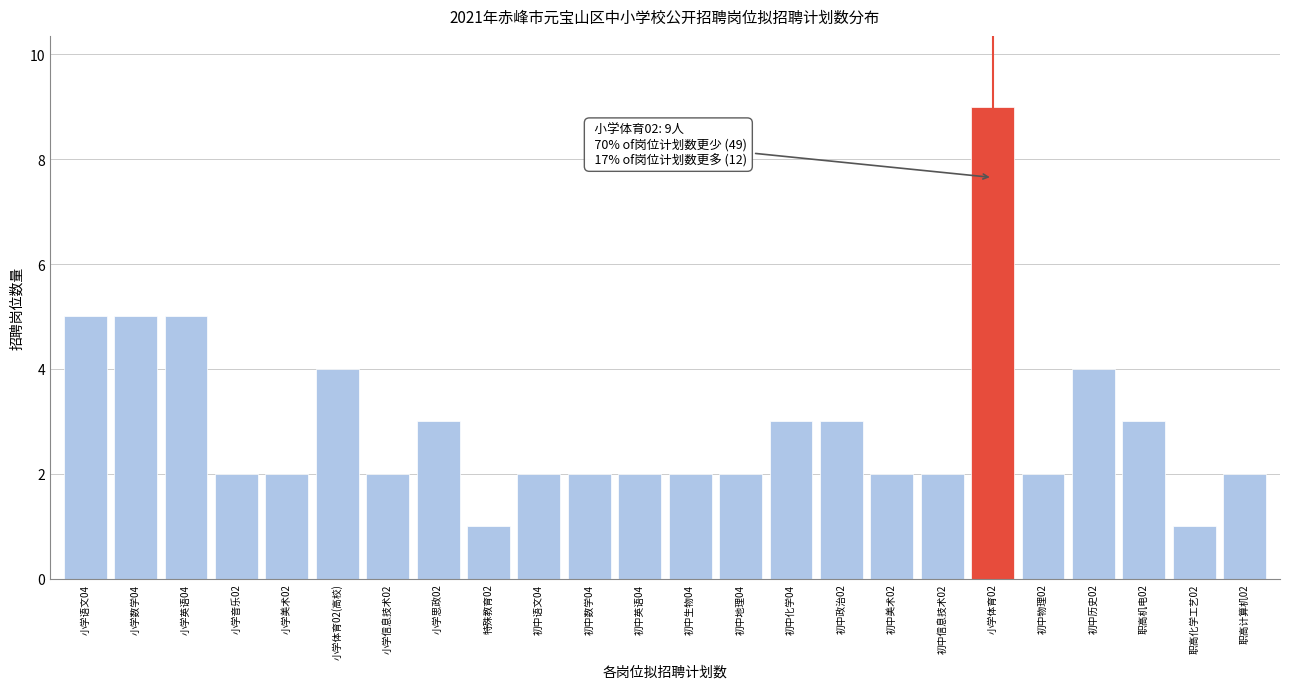

Reading left to right, extract all data points from this chart.

小学语文04=5	小学数学04=5	小学英语04=5	小学音乐02=2	小学美术02=2	小学体育02(高校)=4	小学信息技术02=2	小学思政02=3	特殊教育02=1	初中语文04=2	初中数学04=2	初中英语04=2	初中生物04=2	初中地理04=2	初中化学04=3	初中政治02=3	初中美术02=2	初中信息技术02=2	小学体育02=9	初中物理02=2	初中历史02=4	职高机电02=3	职高化学工艺02=1	职高计算机02=2